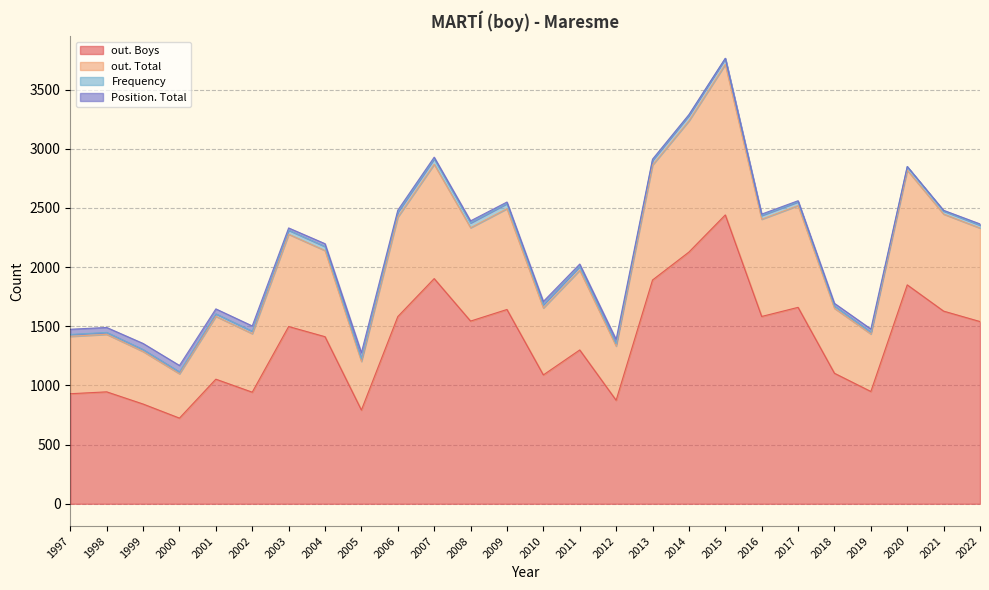

True or false: out. Boys and out. Total intersect in this chart.

False